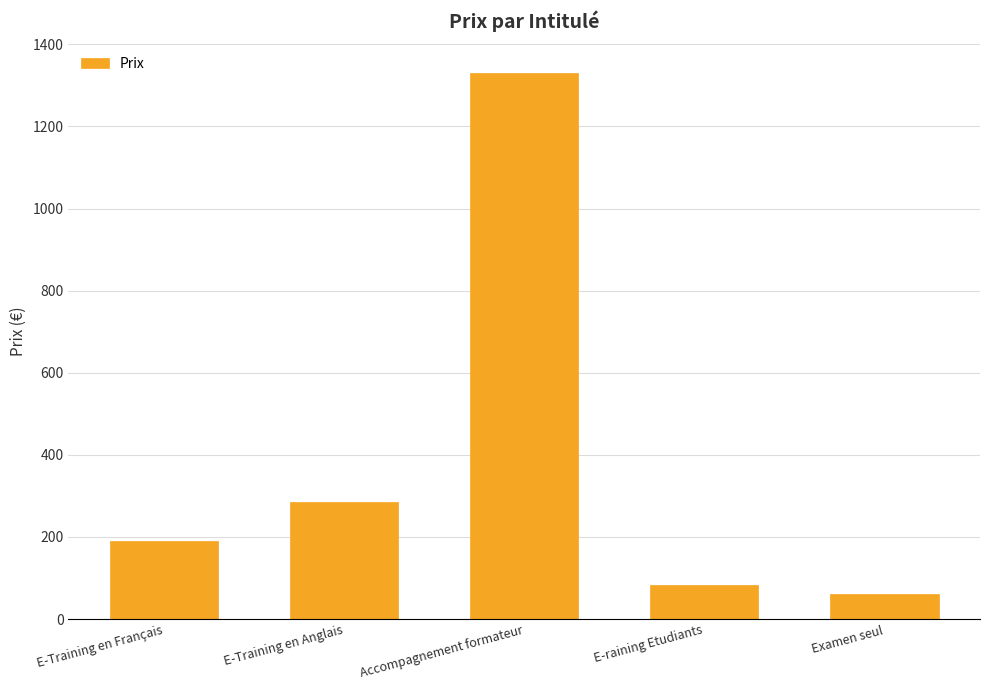

Rank the categories by value from highest to lowest.

Accompagnement formateur, E-Training en Anglais, E-Training en Français, E-raining Etudiants, Examen seul